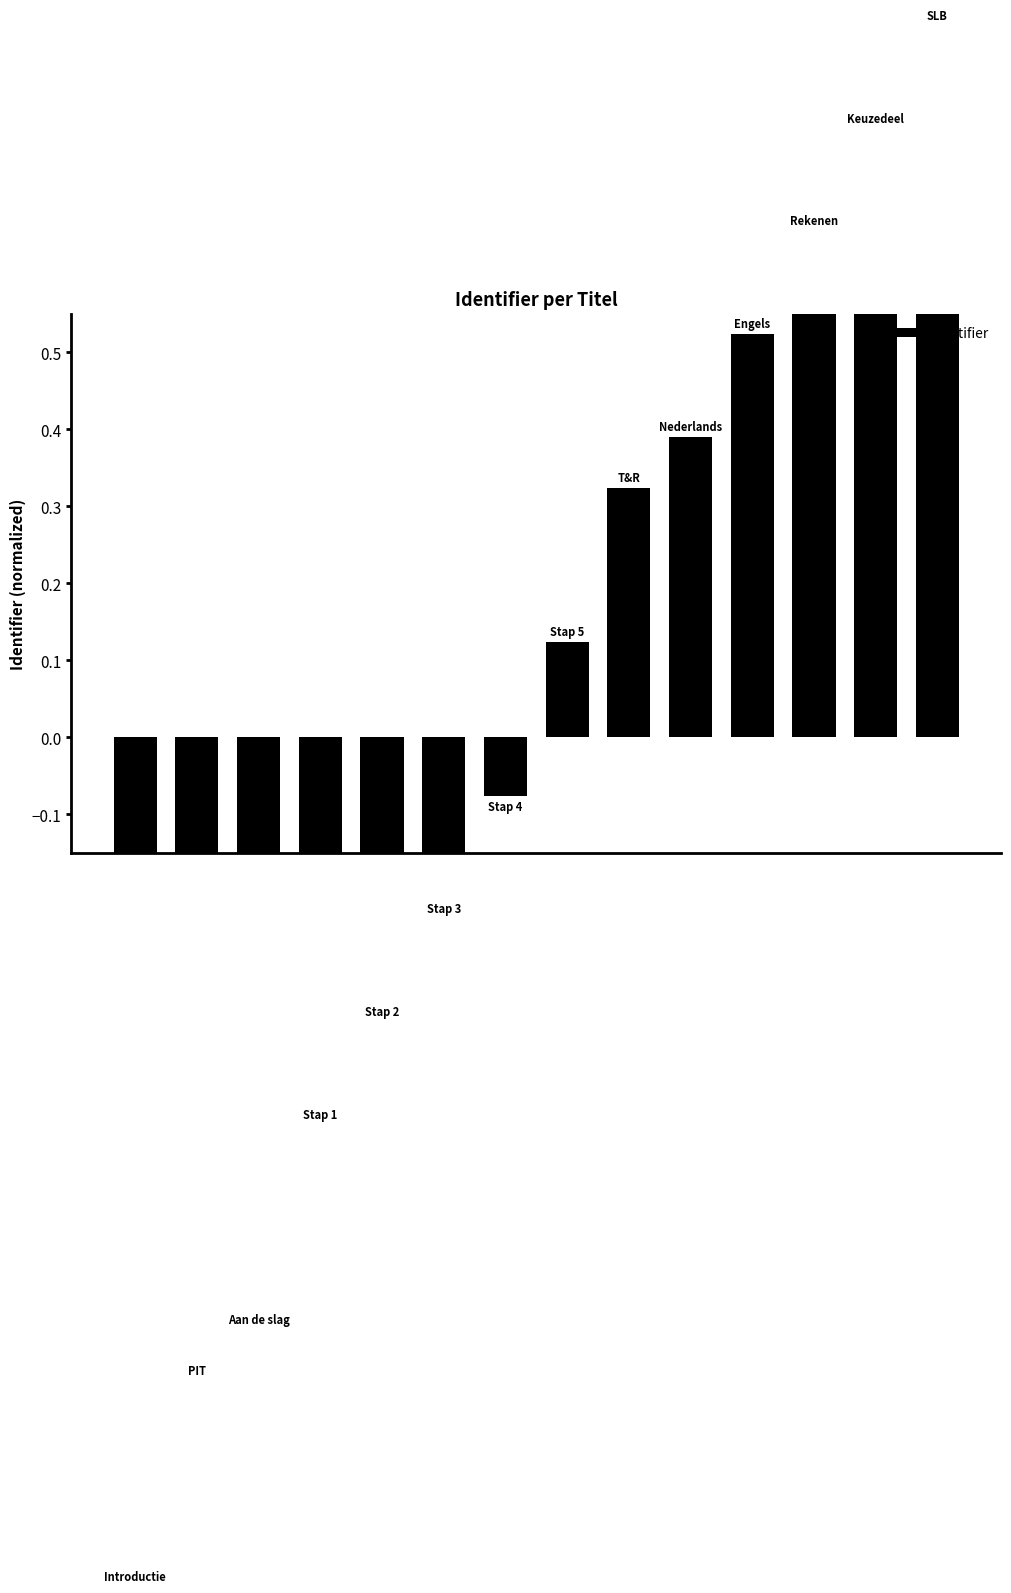

Reading left to right, list all the values displayed in this chart.

0=-1.1	1=-0.8	2=-0.7	3=-0.5	4=-0.3	5=-0.2	6=-0.1	7=0.1	8=0.3	9=0.4	10=0.5	11=0.7	12=0.8	13=0.9